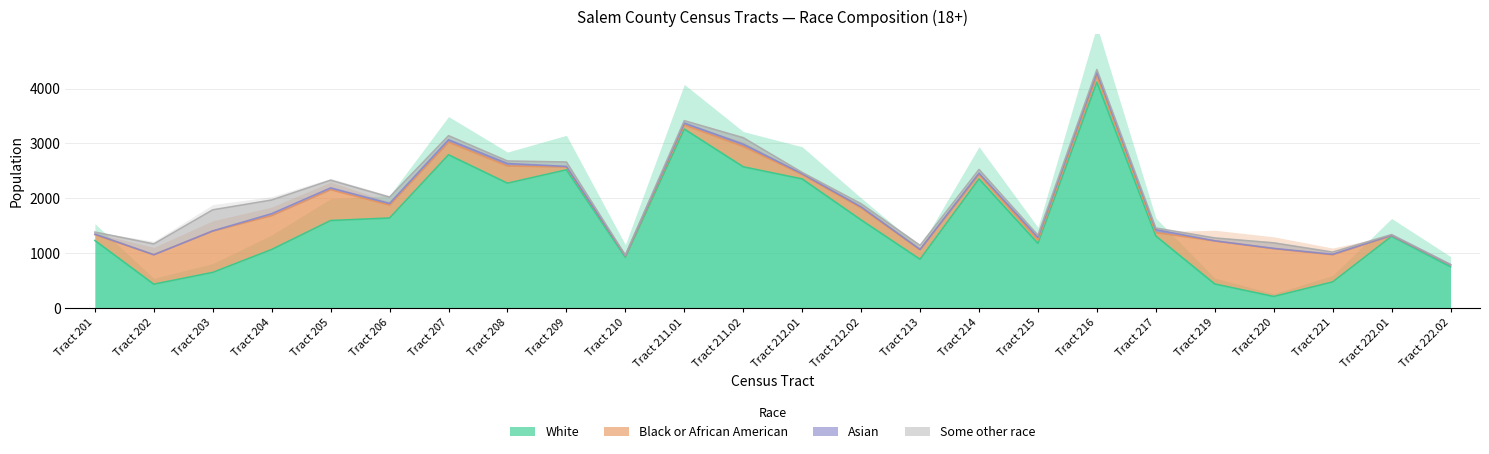

Reading left to right, extract all data points from this chart.

White: Tract 201=1228	Tract 202=431	Tract 203=646	Tract 204=1064	Tract 205=1592	Tract 206=1638	Tract 207=2791	Tract 208=2273	Tract 209=2517	Tract 210=922	Tract 211.01=3260	Tract 211.02=2572	Tract 212.01=2350	Tract 212.02=1603	Tract 213=885	Tract 214=2351	Tract 215=1175	Tract 216=4114	Tract 217=1310	Tract 219=435	Tract 220=207	Tract 221=472	Tract 222.01=1304	Tract 222.02=749
Black or African American: Tract 201=107	Tract 202=537	Tract 203=753	Tract 204=618	Tract 205=562	Tract 206=235	Tract 207=229	Tract 208=314	Tract 209=51	Tract 210=23	Tract 211.01=75	Tract 211.02=370	Tract 212.01=82	Tract 212.02=219	Tract 213=174	Tract 214=81	Tract 215=62	Tract 216=119	Tract 217=63	Tract 219=784	Tract 220=871	Tract 221=495	Tract 222.01=13	Tract 222.02=31
Asian: Tract 201=9	Tract 202=0	Tract 203=4	Tract 204=35	Tract 205=33	Tract 206=31	Tract 207=46	Tract 208=44	Tract 209=11	Tract 210=7	Tract 211.01=35	Tract 211.02=43	Tract 212.01=14	Tract 212.02=19	Tract 213=5	Tract 214=24	Tract 215=48	Tract 216=61	Tract 217=52	Tract 219=3	Tract 220=6	Tract 221=9	Tract 222.01=6	Tract 222.02=4
Some other race: Tract 201=37	Tract 202=197	Tract 203=384	Tract 204=249	Tract 205=140	Tract 206=115	Tract 207=73	Tract 208=47	Tract 209=80	Tract 210=8	Tract 211.01=43	Tract 211.02=116	Tract 212.01=23	Tract 212.02=56	Tract 213=74	Tract 214=67	Tract 215=39	Tract 216=51	Tract 217=30	Tract 219=52	Tract 220=100	Tract 221=40	Tract 222.01=13	Tract 222.02=7